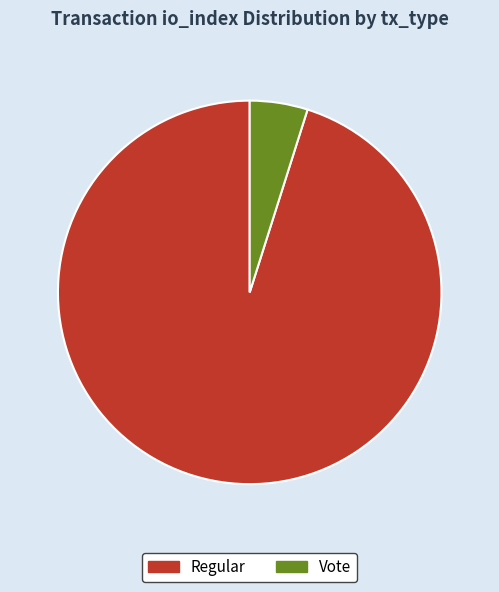

Rank the categories by value from highest to lowest.

Regular, Vote